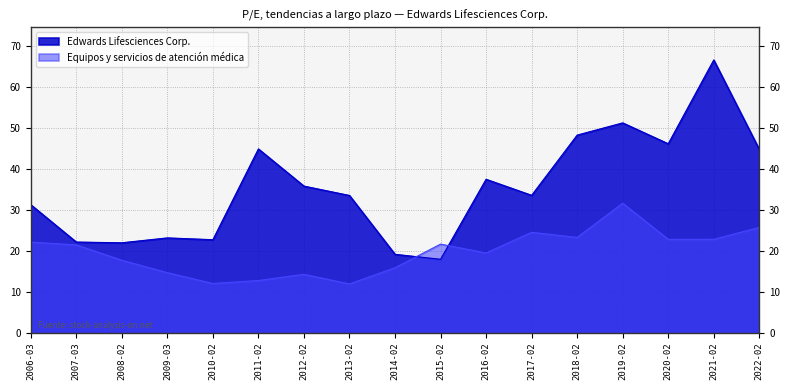

Rank the series by their average value, from highest to lowest.

Edwards Lifesciences Corp., Equipos y servicios de atención médica